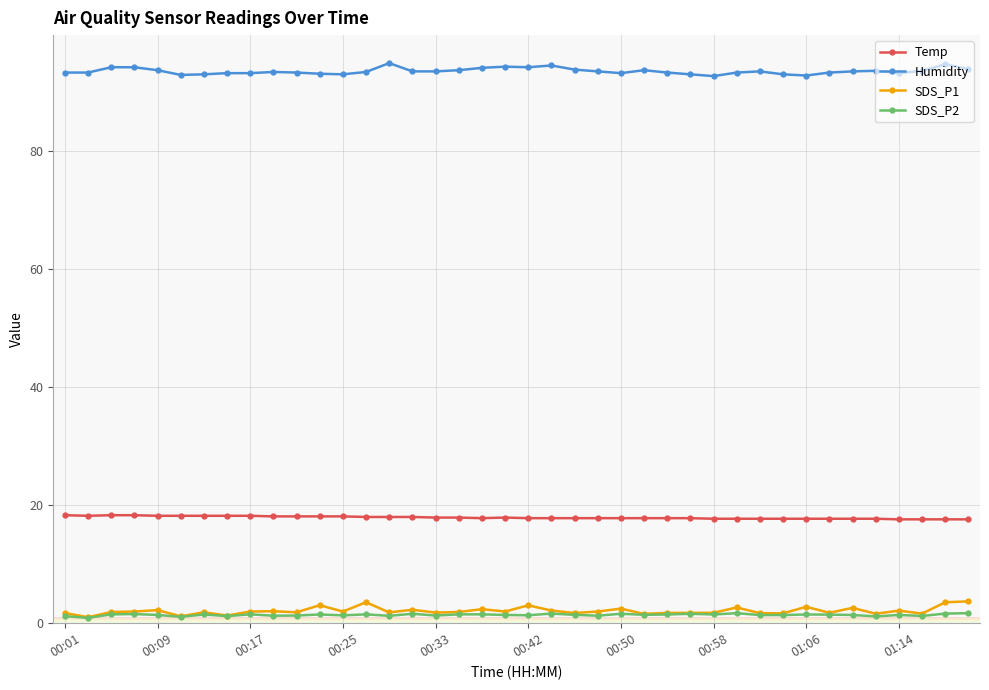

What is the minimum value for Humidity?

92.7